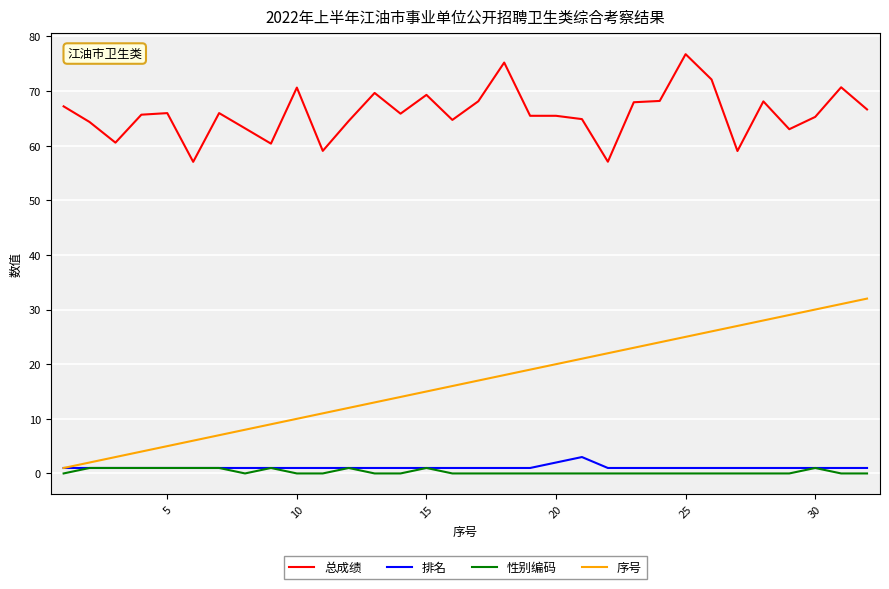

True or false: 序号 and 总成绩 intersect in this chart.

False